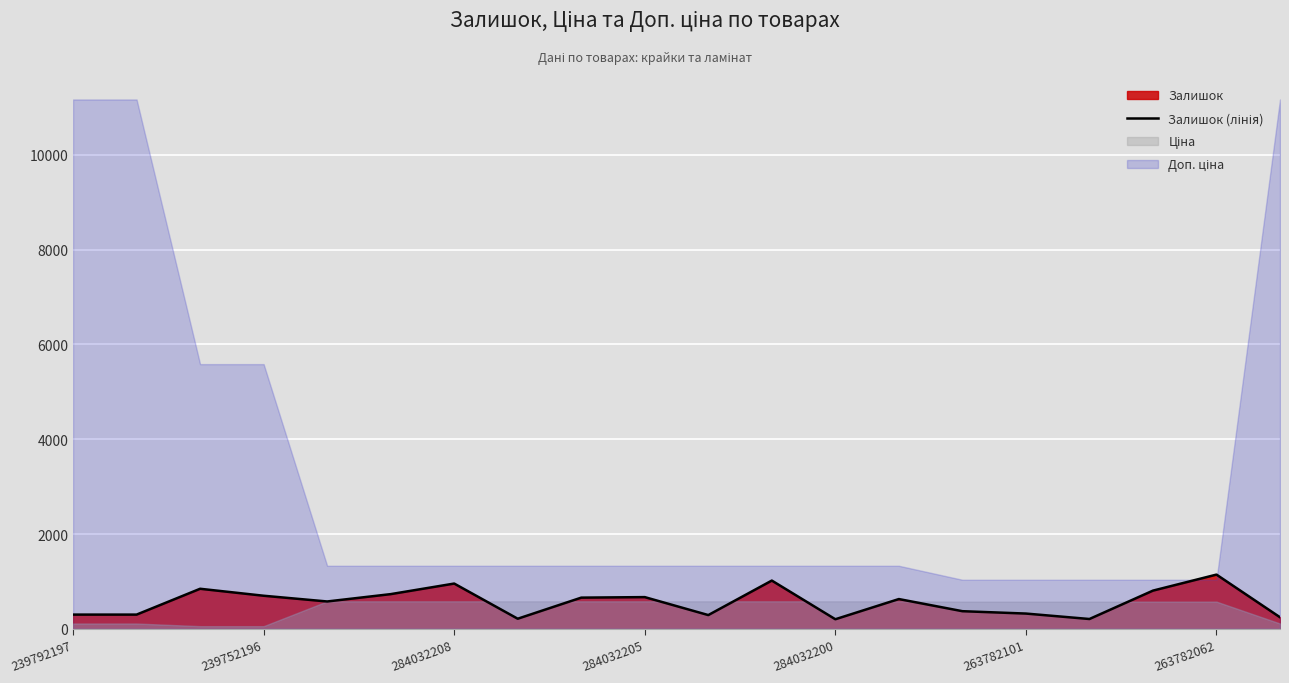

Read the value at 8.

658